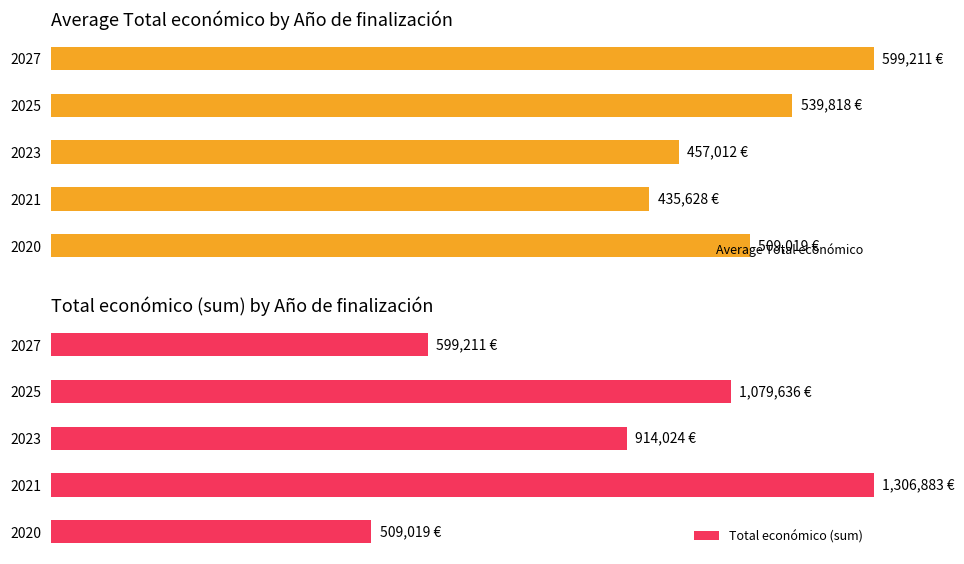

What is the average value of the Average Total económico series?

84.8